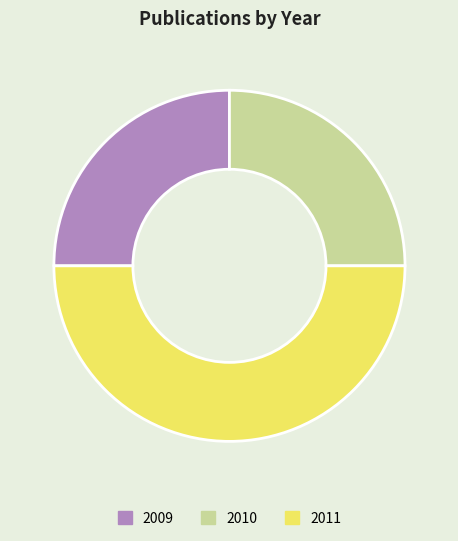

Which has a higher value, 2011 or 2009?

2011